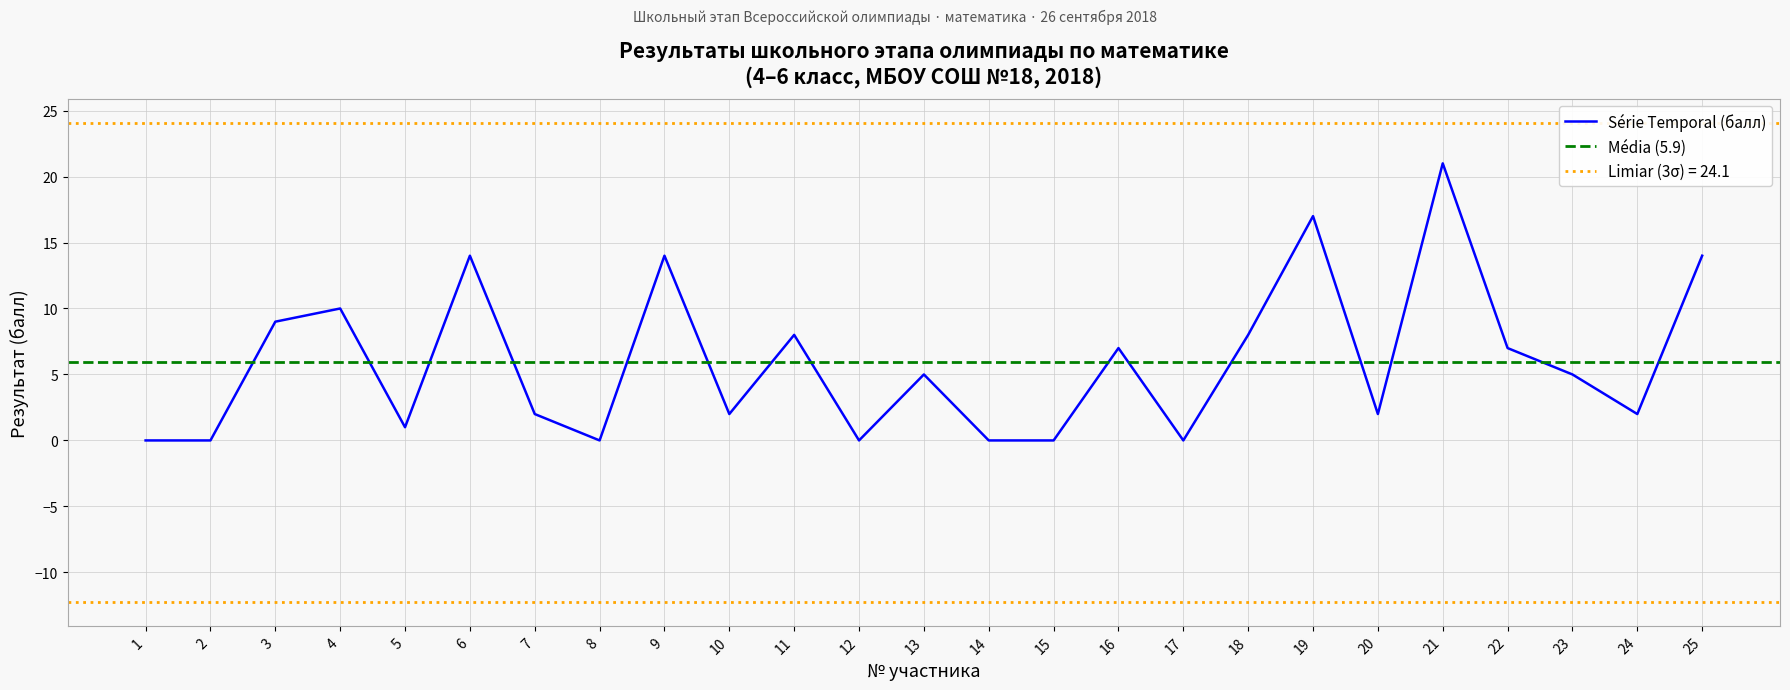

At which label does Série Temporal (балл) reach its peak?

21